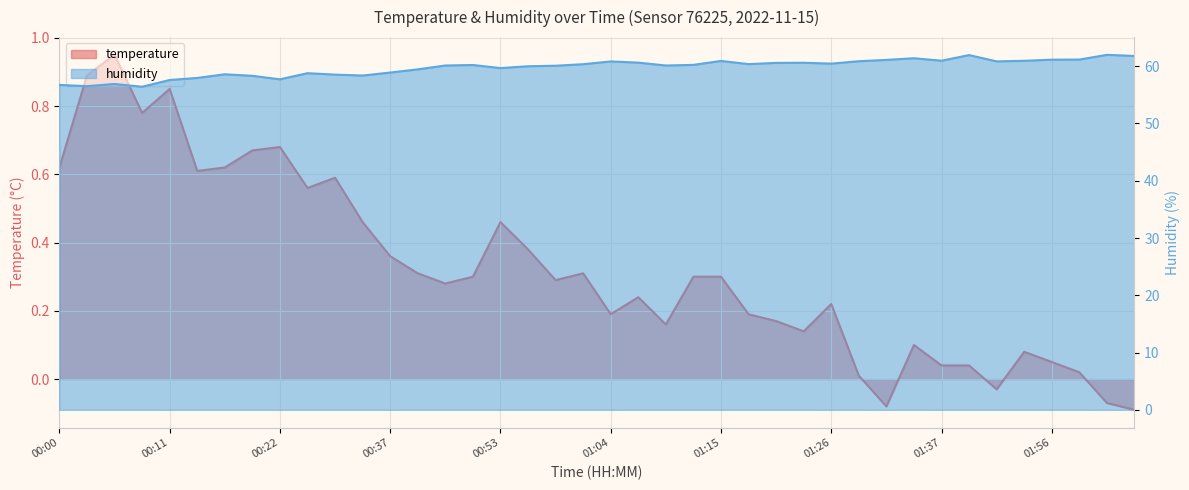

Reading left to right, what are all the values shown in this chart?

temperature: 00:00=0.6	00:03=0.9	00:06=0.9	00:08=0.8	00:11=0.8	00:14=0.6	00:17=0.6	00:19=0.7	00:22=0.7	00:25=0.6	00:28=0.6	00:31=0.5	00:37=0.4	00:45=0.3	00:47=0.3	00:50=0.3	00:53=0.5	00:56=0.4	00:58=0.3	01:01=0.3	01:04=0.2	01:06=0.2	01:09=0.2	01:12=0.3	01:15=0.3	01:17=0.2	01:20=0.2	01:23=0.1	01:26=0.2	01:28=0.0	01:31=-0.1	01:34=0.1	01:37=0.0	01:40=0.0	01:47=-0.0	01:50=0.1	01:56=0.1	01:59=0.0	02:01=-0.1	02:04=-0.1
humidity: 00:00=56.7	00:03=56.5	00:06=56.9	00:08=56.4	00:11=57.6	00:14=58.0	00:17=58.6	00:19=58.3	00:22=57.7	00:25=58.8	00:28=58.5	00:31=58.4	00:37=58.9	00:45=59.5	00:47=60.1	00:50=60.2	00:53=59.7	00:56=60.0	00:58=60.1	01:01=60.4	01:04=60.8	01:06=60.6	01:09=60.1	01:12=60.2	01:15=60.9	01:17=60.4	01:20=60.6	01:23=60.6	01:26=60.5	01:28=60.9	01:31=61.1	01:34=61.4	01:37=61.0	01:40=61.9	01:47=60.8	01:50=60.9	01:56=61.1	01:59=61.2	02:01=62.0	02:04=61.8